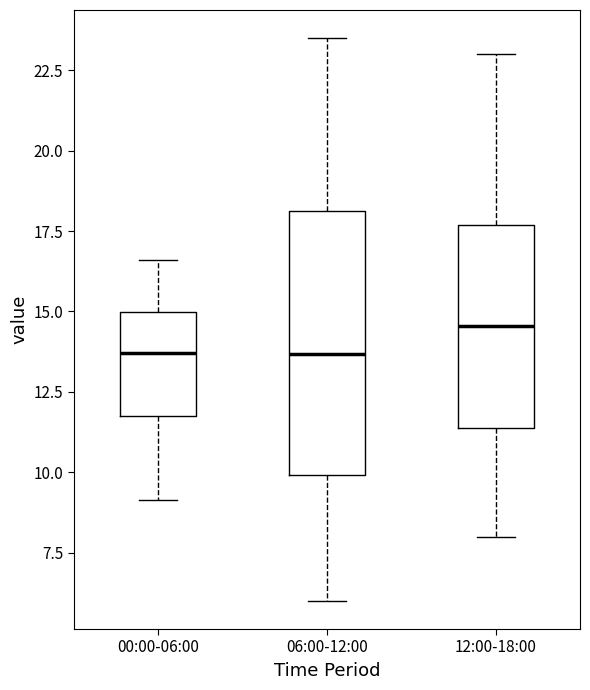

Which box's median line is the highest?

12:00-18:00